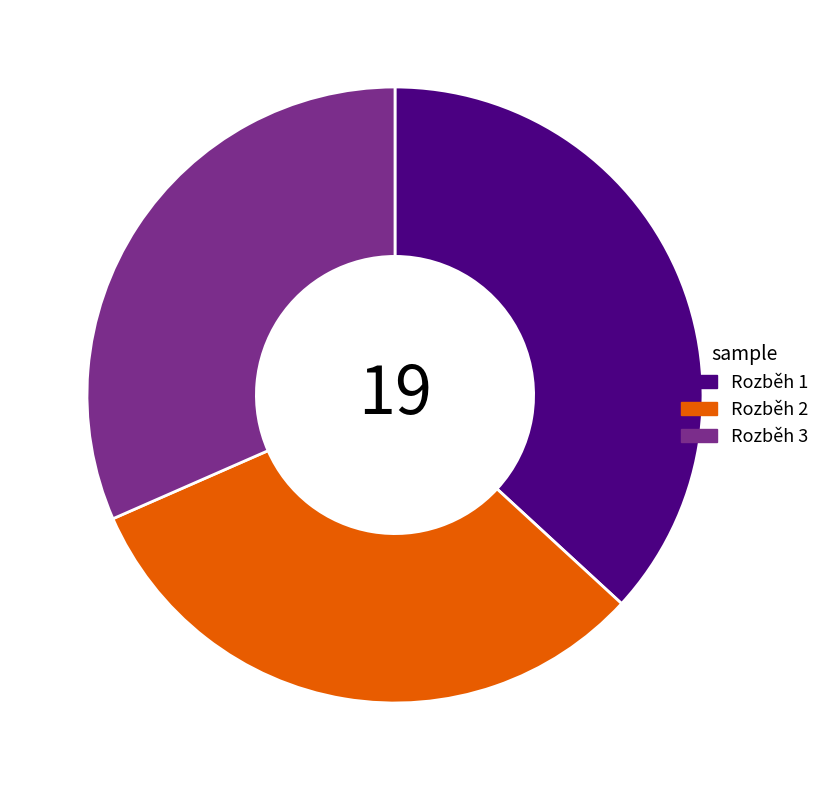

Which category has the biggest portion of the pie?

Rozběh 1